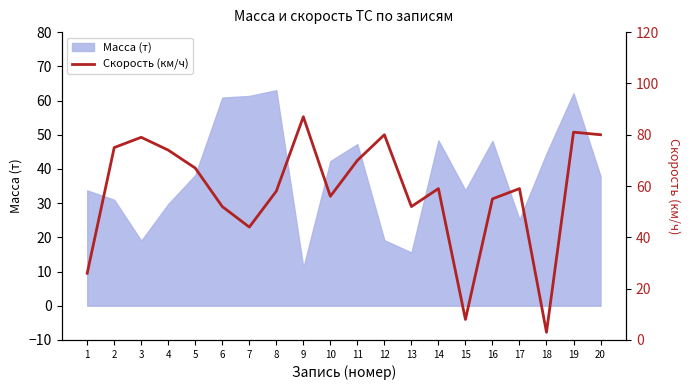

How many lines are shown in the chart?

1